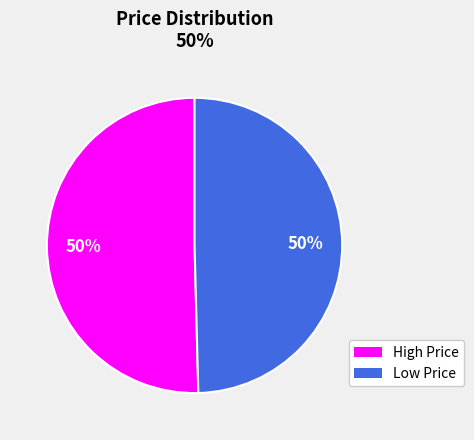

To the nearest percent, what is the average slice percentage?

50%